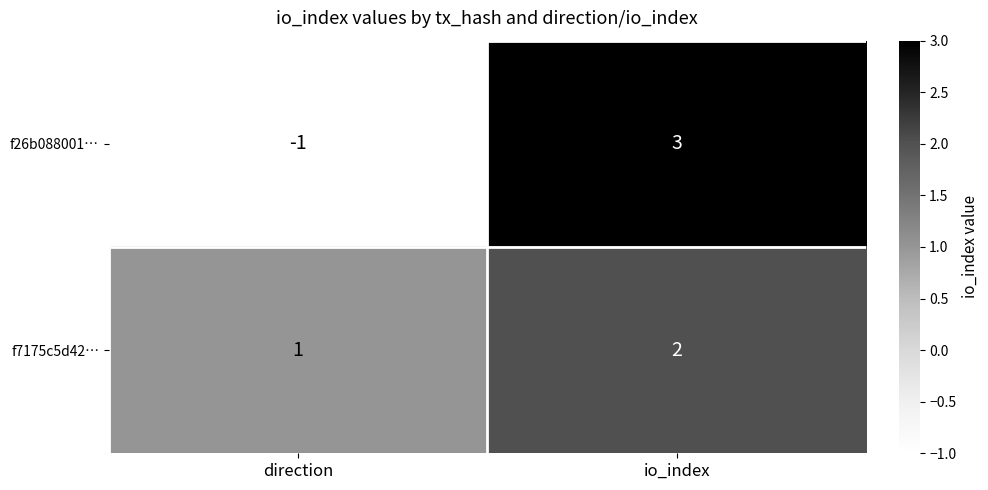

Reading left to right, transcribe all the data shown in this chart.

f26b088001…: -1	3
f7175c5d42…: 1	2